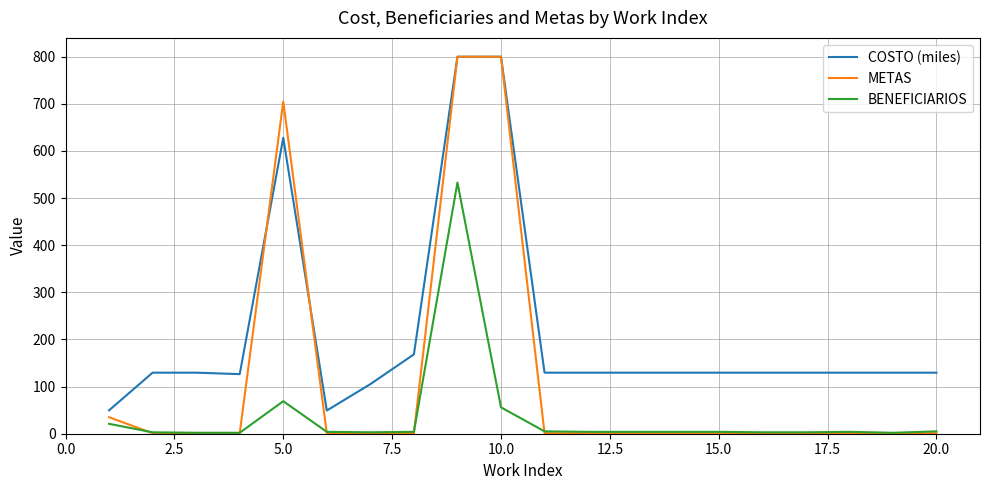

What is the lowest value of the COSTO (miles) series?

49.2